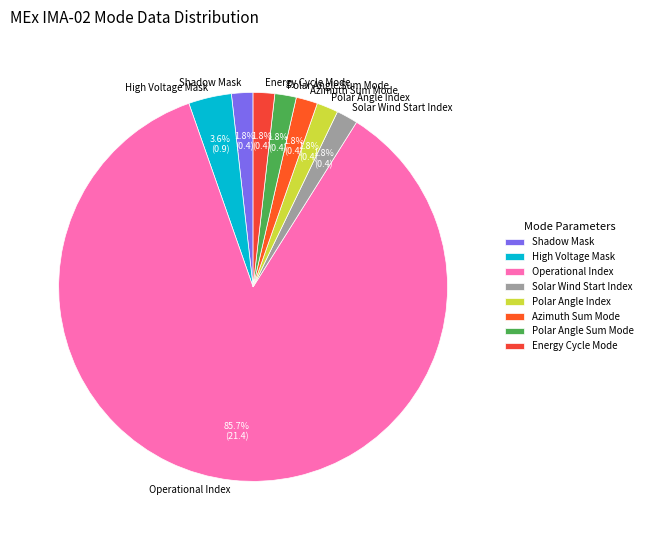

Is there any slice that represents more than half of the pie?

Yes